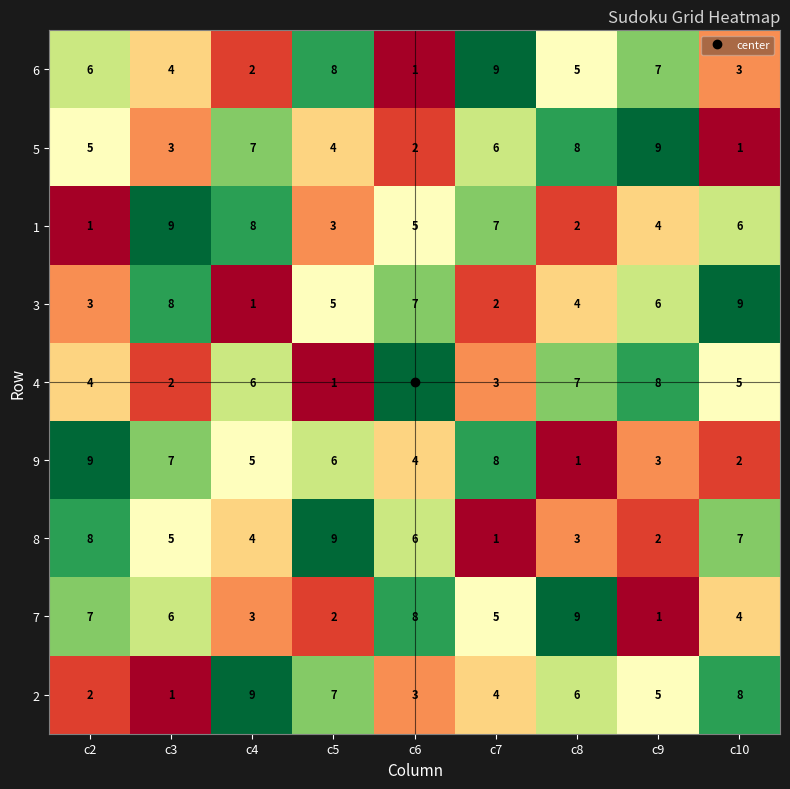

What is the total value across all series at c3?

45